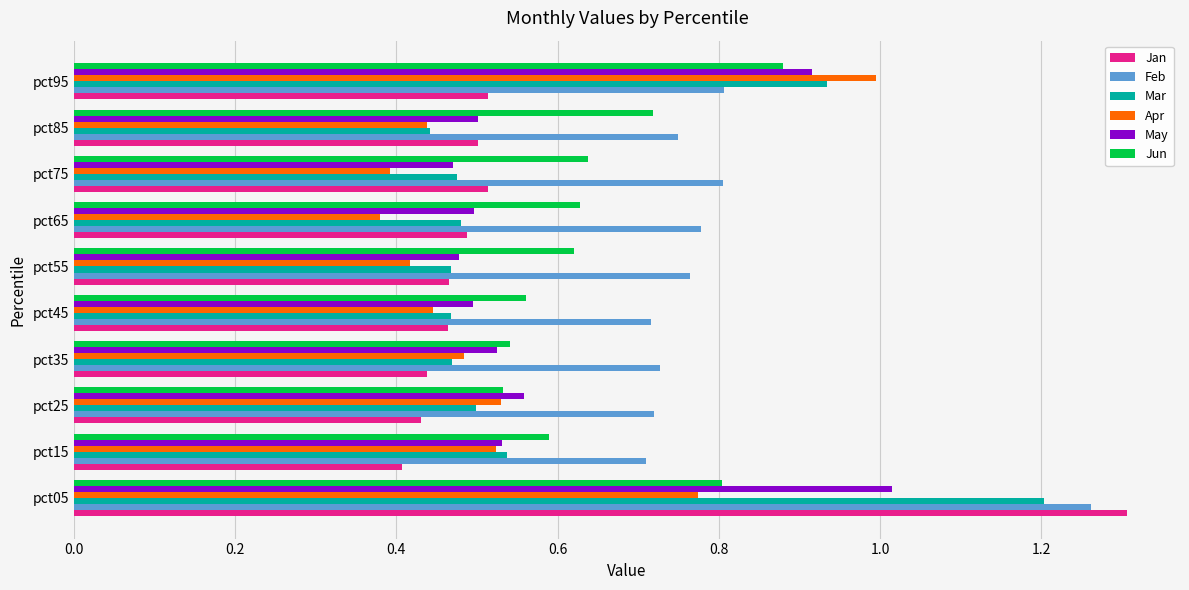

What is the difference between the Jun values at pct05 and pct25?

0.3